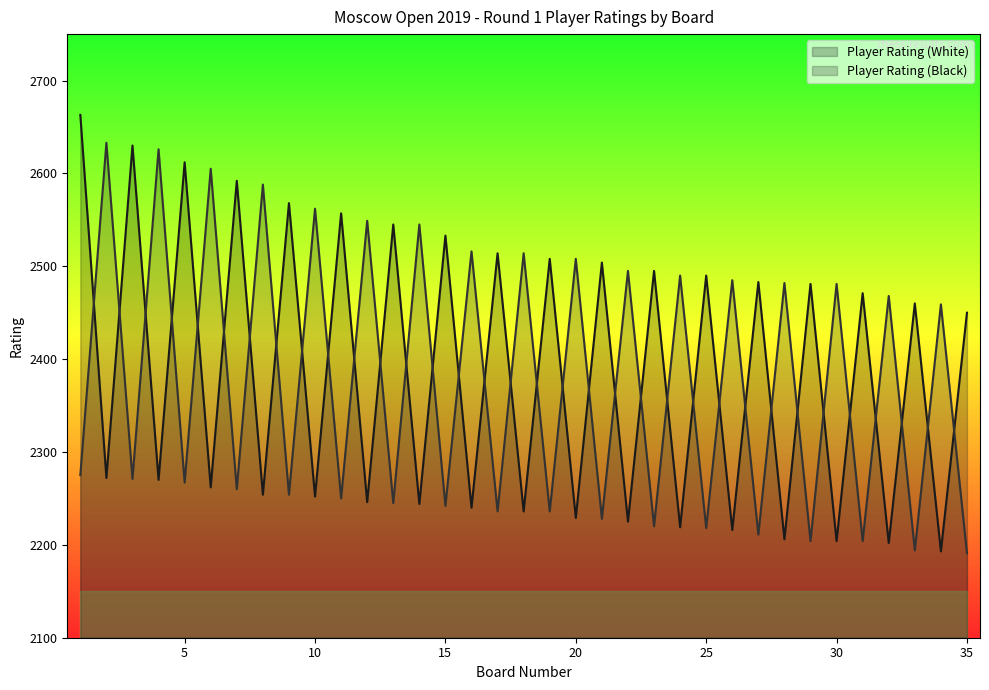

Where do Player Rating (Black) and Player Rating (White) first cross each other?

1 and 2